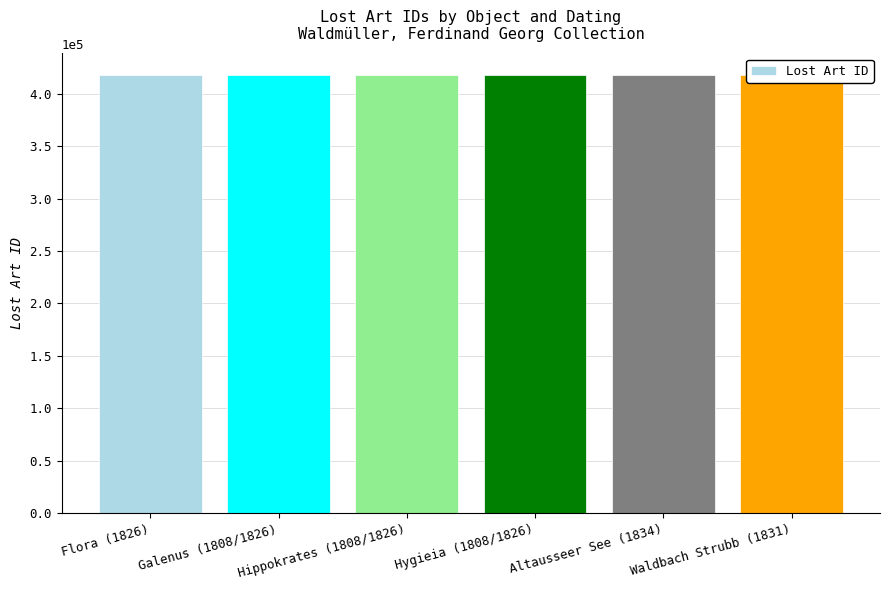

Approximately how many times larger is the value at Hygieia (1808/1826) compared to Flora (1826)?

1.0